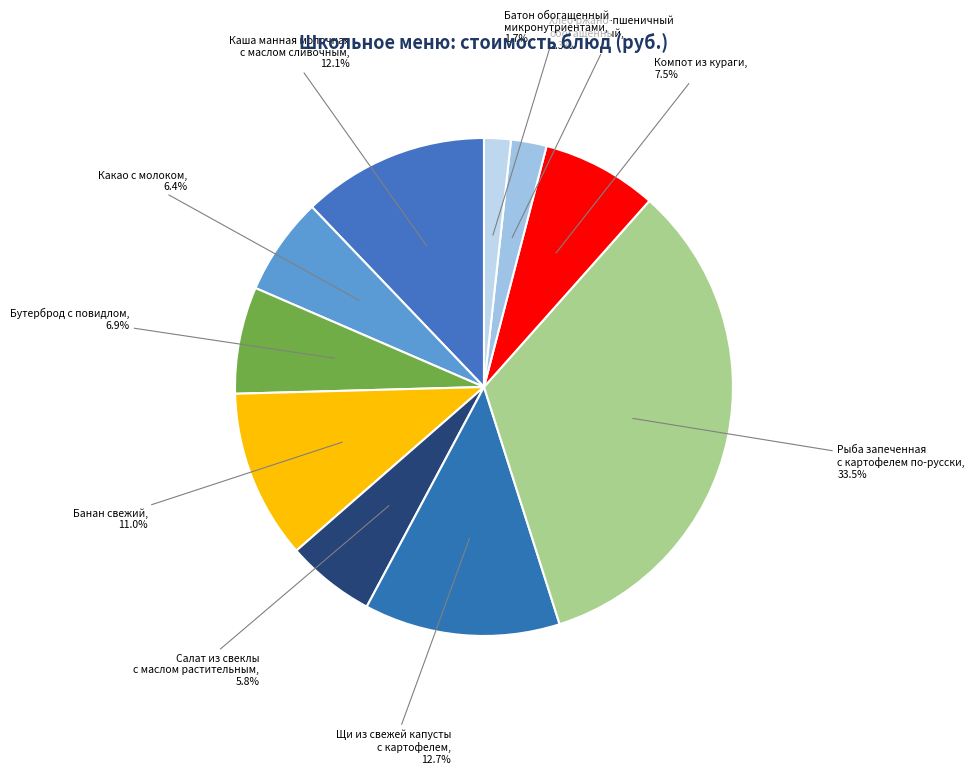

How many segments does this pie chart have?

10